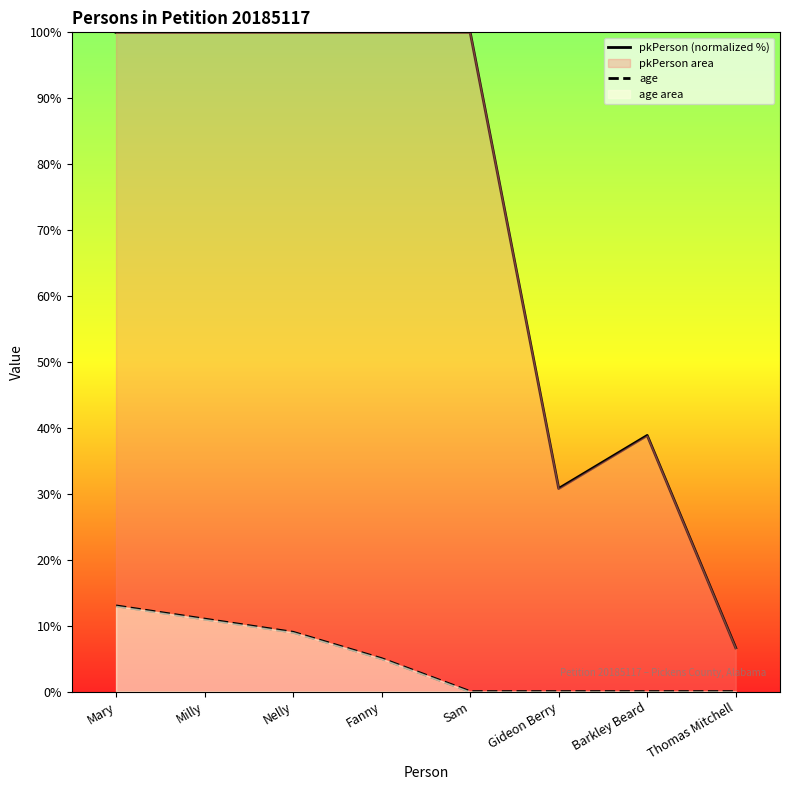

What is the total value across all series at Milly?

111.0